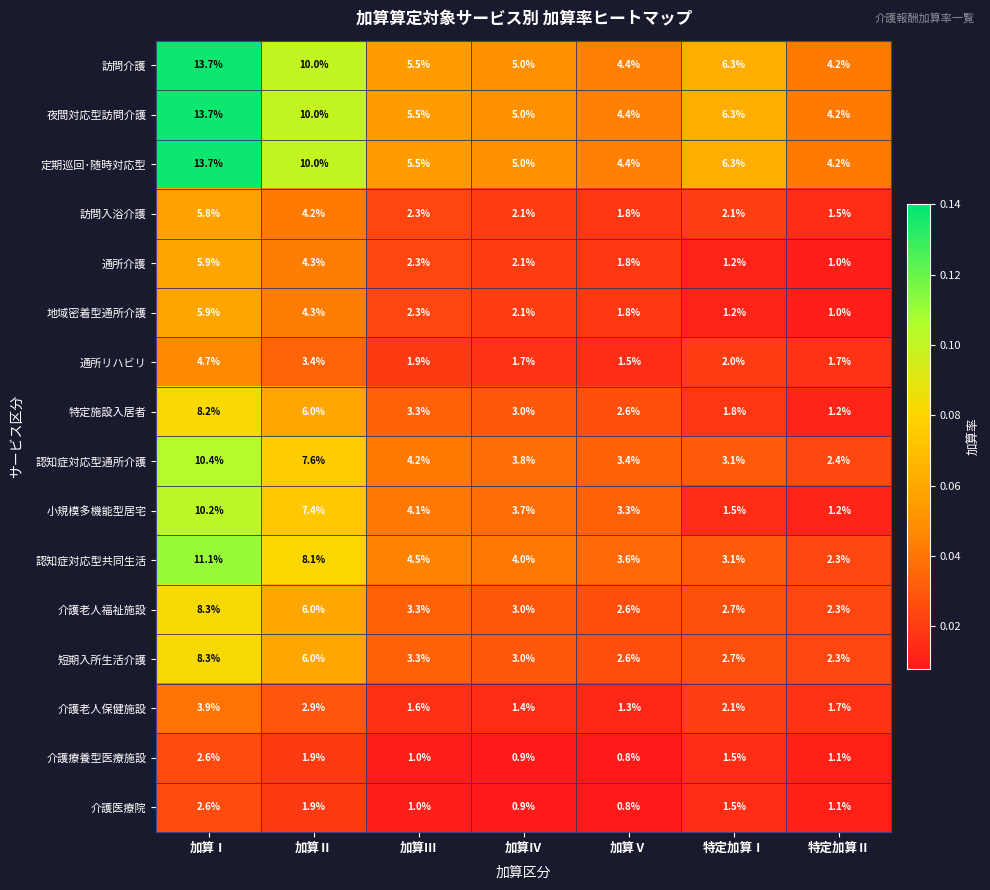

At which label does 通所リハビリ reach its minimum?

加算Ⅴ